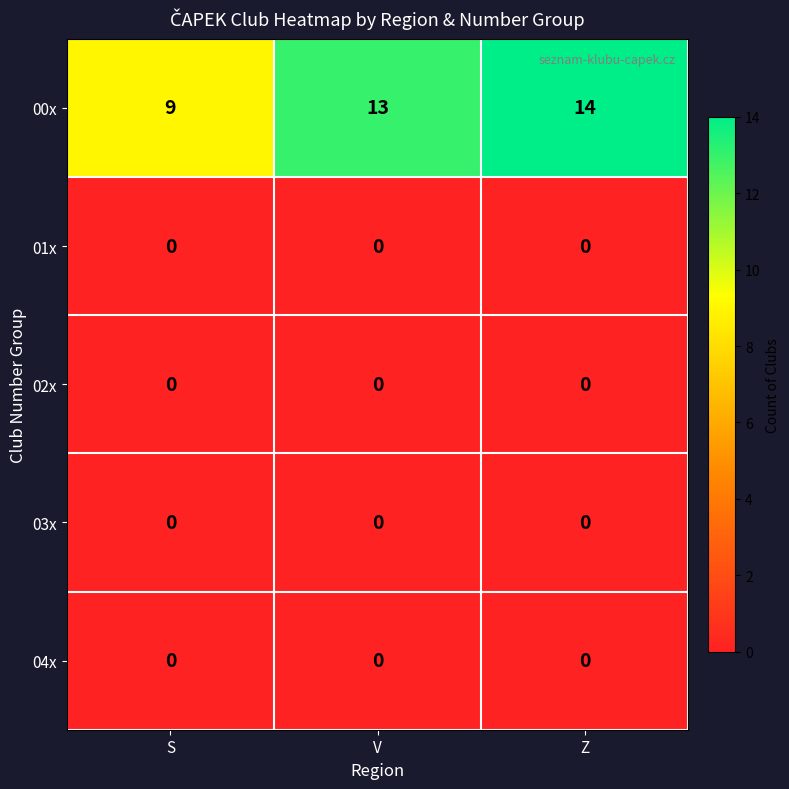

Reading left to right, list all the values displayed in this chart.

00x: S=9	V=13	Z=14
01x: S=0	V=0	Z=0
02x: S=0	V=0	Z=0
03x: S=0	V=0	Z=0
04x: S=0	V=0	Z=0